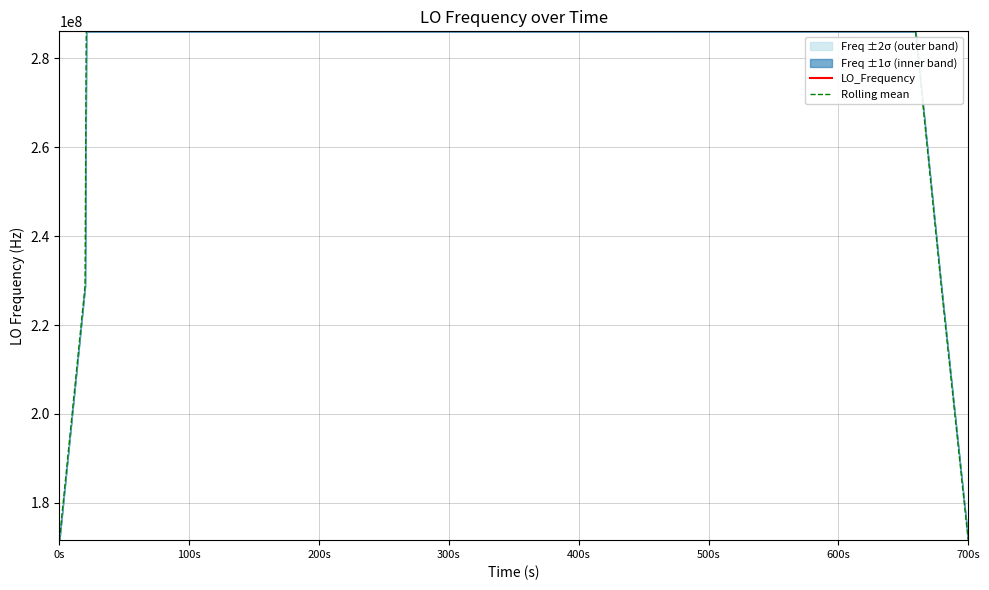

Is it true that LO_Frequency equals 419794451.6 at 0s?

False